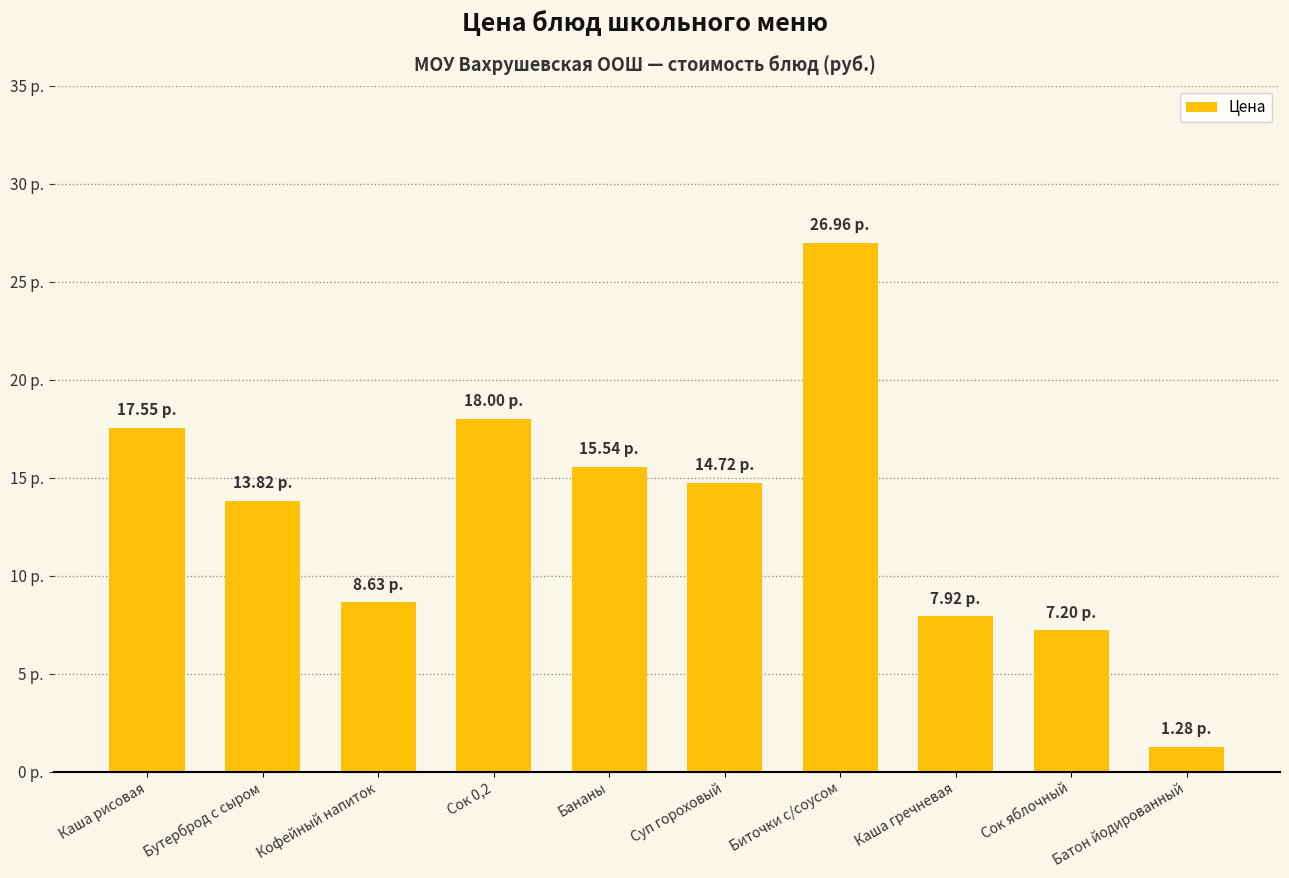

The chart shows a value of 2.2 at Батон йодированный. True or false?

False